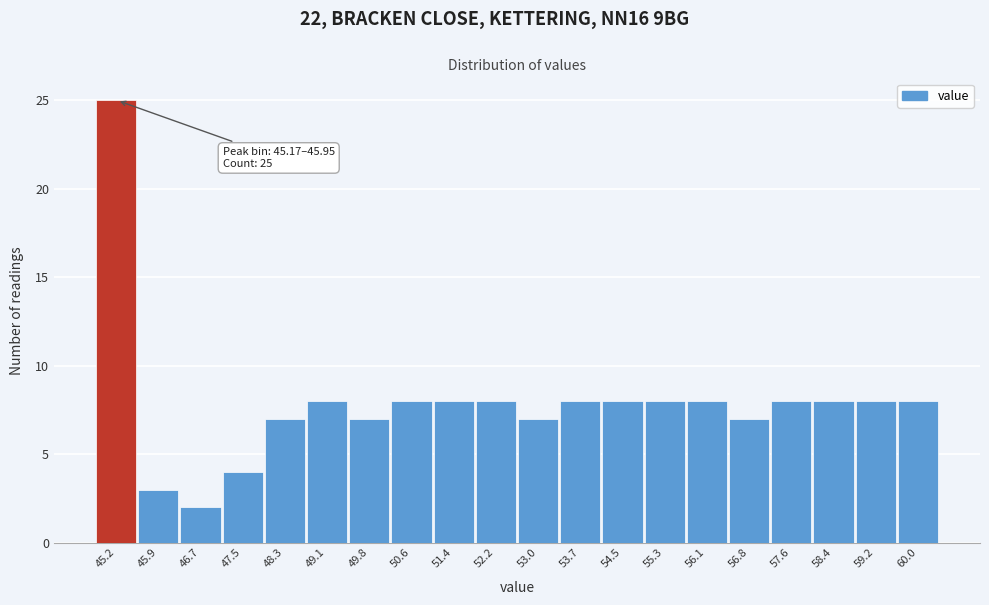

Reading right to left, extract all data points from this chart.

8	8	8	8	7	8	8	8	8	7	8	8	8	7	8	7	4	2	3	25